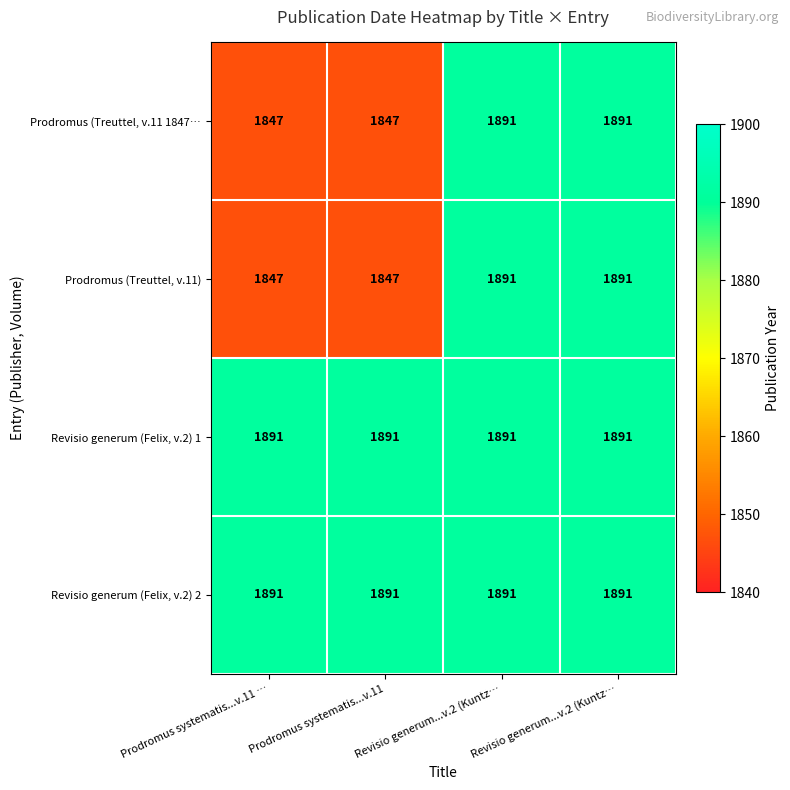

Reading left to right, list all the values displayed in this chart.

Prodromus (Treuttel, v.11 1847…: Prodromus systematis...v.11 …=1847	Prodromus systematis...v.11=1847	Revisio generum...v.2 (Kuntz…=1891	Revisio generum...v.2 (Kuntz…=1891
Prodromus (Treuttel, v.11): Prodromus systematis...v.11 …=1847	Prodromus systematis...v.11=1847	Revisio generum...v.2 (Kuntz…=1891	Revisio generum...v.2 (Kuntz…=1891
Revisio generum (Felix, v.2) 1: Prodromus systematis...v.11 …=1891	Prodromus systematis...v.11=1891	Revisio generum...v.2 (Kuntz…=1891	Revisio generum...v.2 (Kuntz…=1891
Revisio generum (Felix, v.2) 2: Prodromus systematis...v.11 …=1891	Prodromus systematis...v.11=1891	Revisio generum...v.2 (Kuntz…=1891	Revisio generum...v.2 (Kuntz…=1891